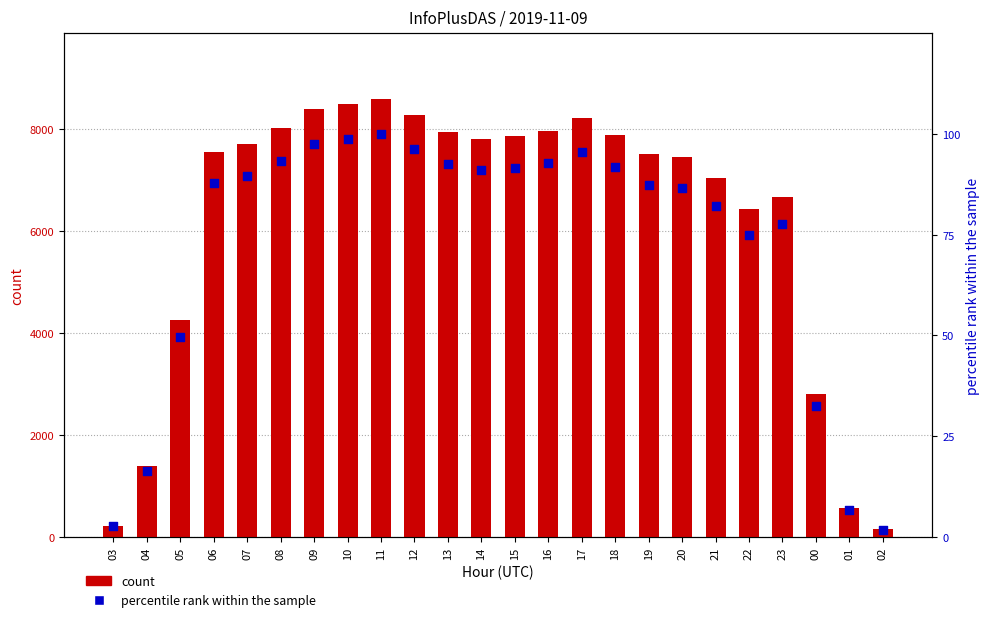

Which series has the largest total across all categories?

count